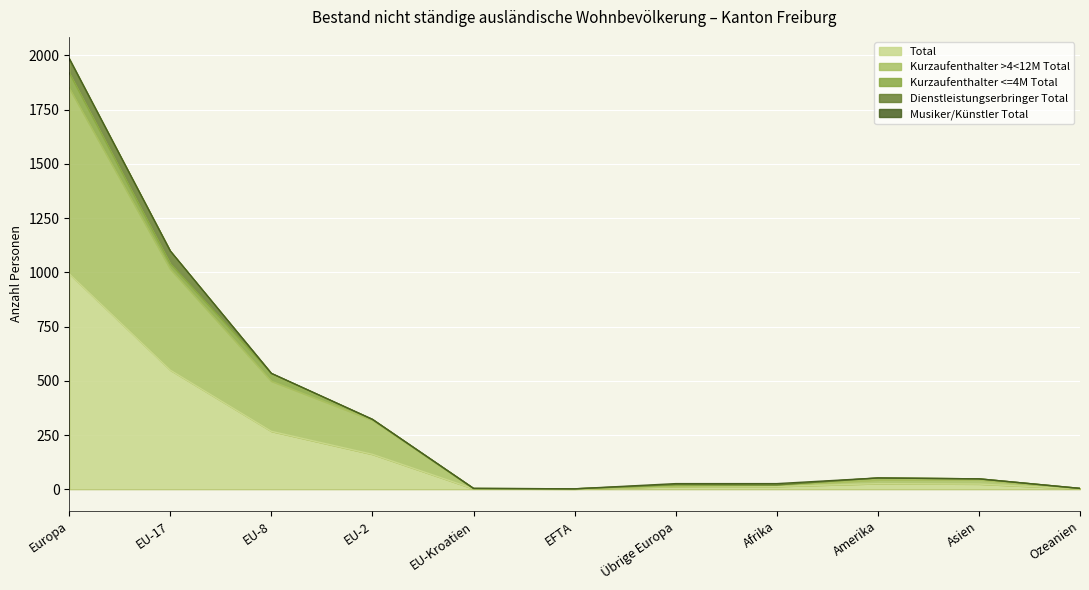

Is it true that Kurzaufenthalter <=4M Total equals 1 at Asien?

False